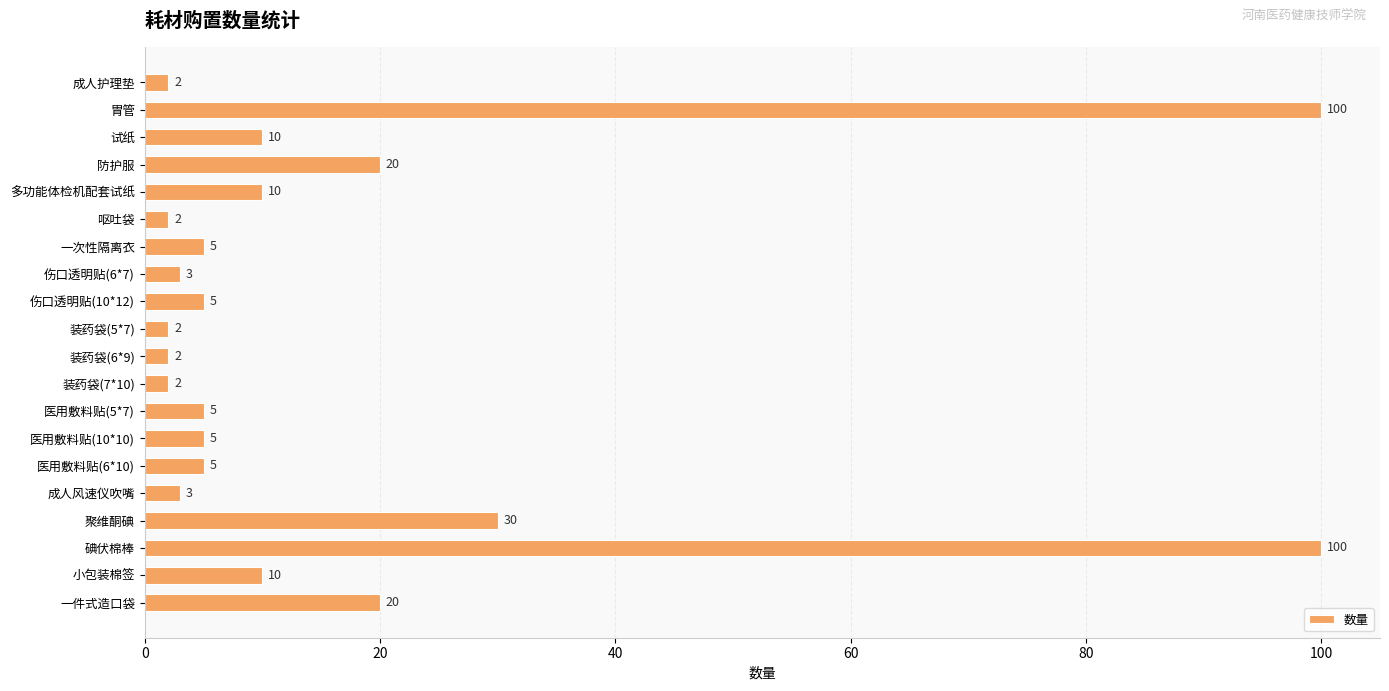

What is the maximum value shown in the chart?

100